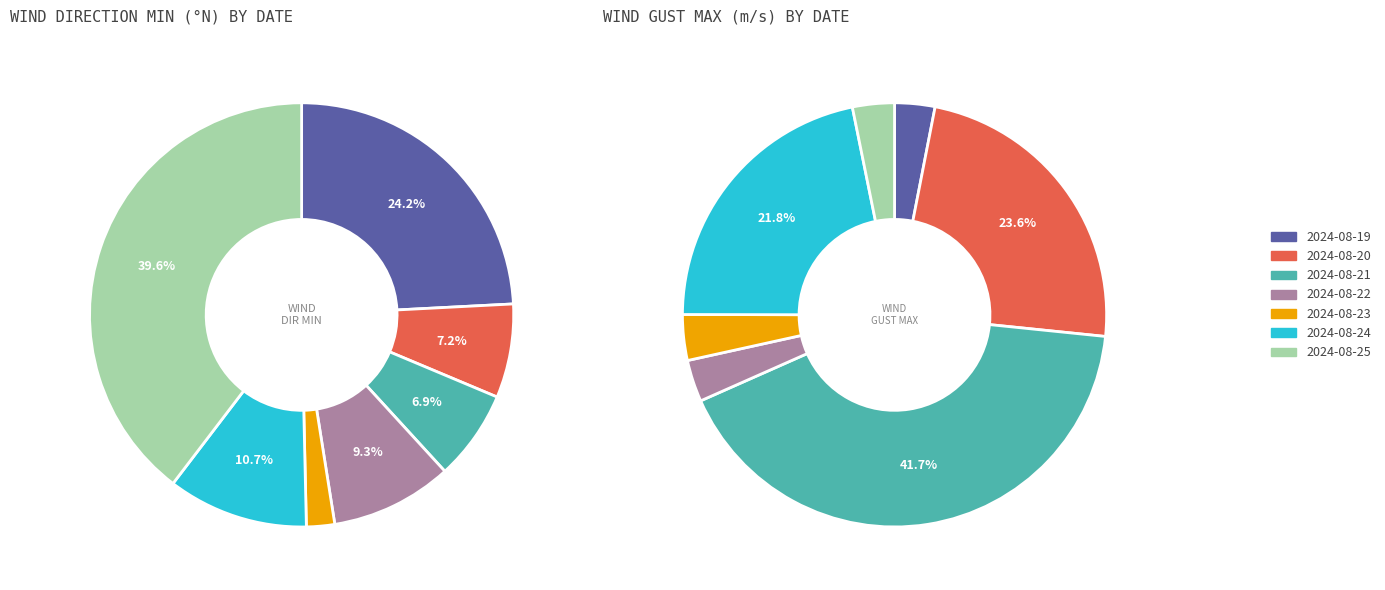

Which slice is the smallest?

2024-08-23